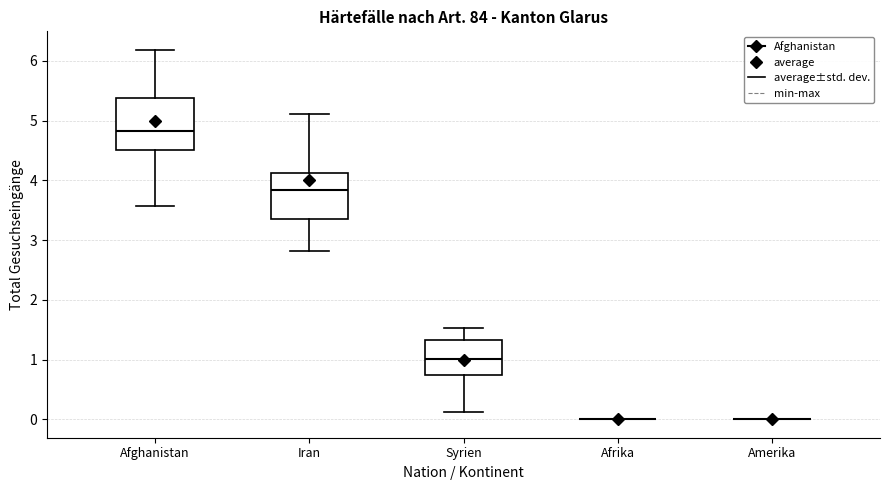

Reading left to right, read every box against the y-axis: the position of its median line, the range the box covers, and the ends of its whiskers. The values are not printed on the chart, so give them approximately, as read against the axis.

Afghanistan: median 4.8, box 4.5 to 5.4, whiskers 3.6 to 6.2
Iran: median 3.8, box 3.4 to 4.1, whiskers 2.8 to 5.1
Syrien: median 1.0, box 0.7 to 1.3, whiskers 0.1 to 1.5
Afrika: box collapsed to a line at 0.0, whiskers 0.0 to 0.0
Amerika: box collapsed to a line at 0.0, whiskers 0.0 to 0.0